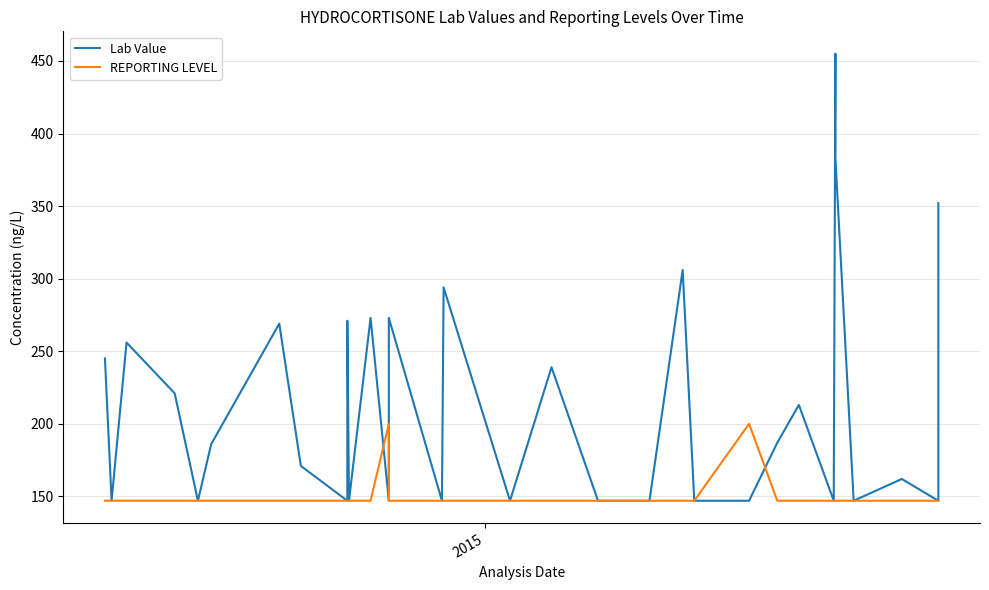

What are all the series names shown in the legend?

Lab Value, REPORTING LEVEL